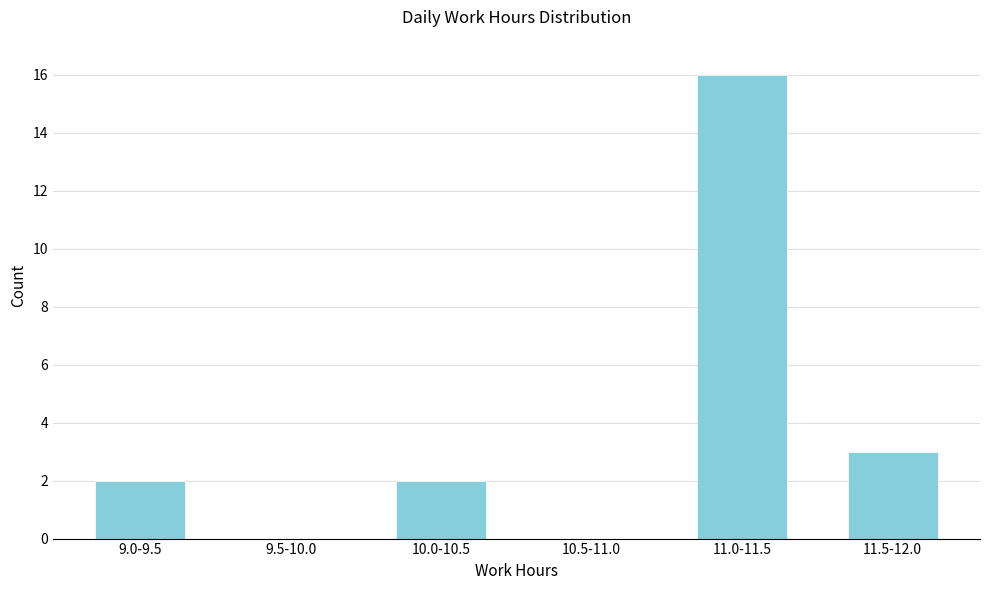

Reading left to right, transcribe all the data shown in this chart.

9.0-9.5=2	9.5-10.0=0	10.0-10.5=2	10.5-11.0=0	11.0-11.5=16	11.5-12.0=3